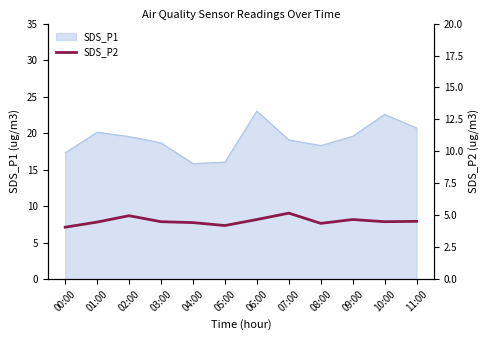

What is the label of the 8th point from the right?

04:00